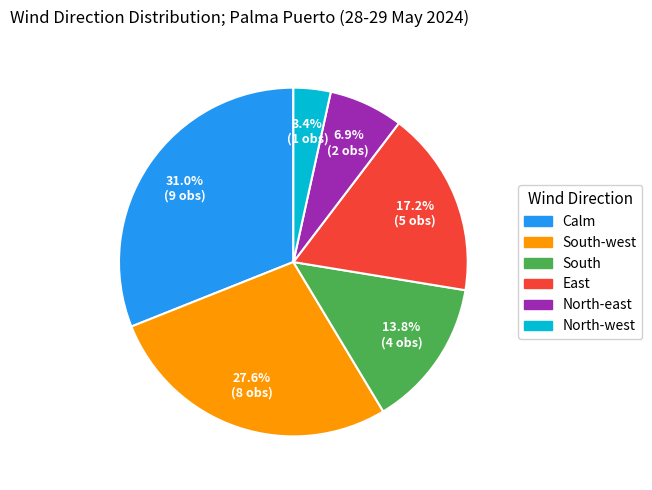

Is there any slice that represents more than half of the pie?

No